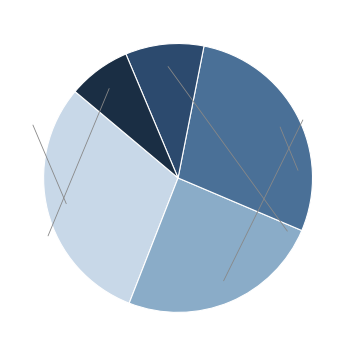

Does any single category account for the majority?

No